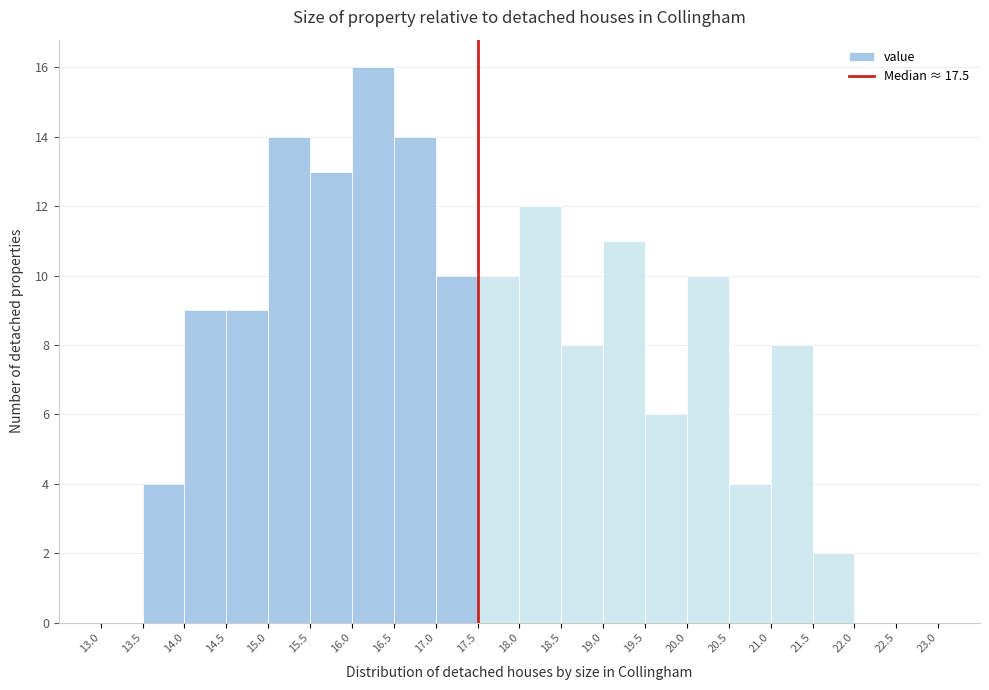

Which range on the x-axis has the tallest bar?

16.0 to 16.5